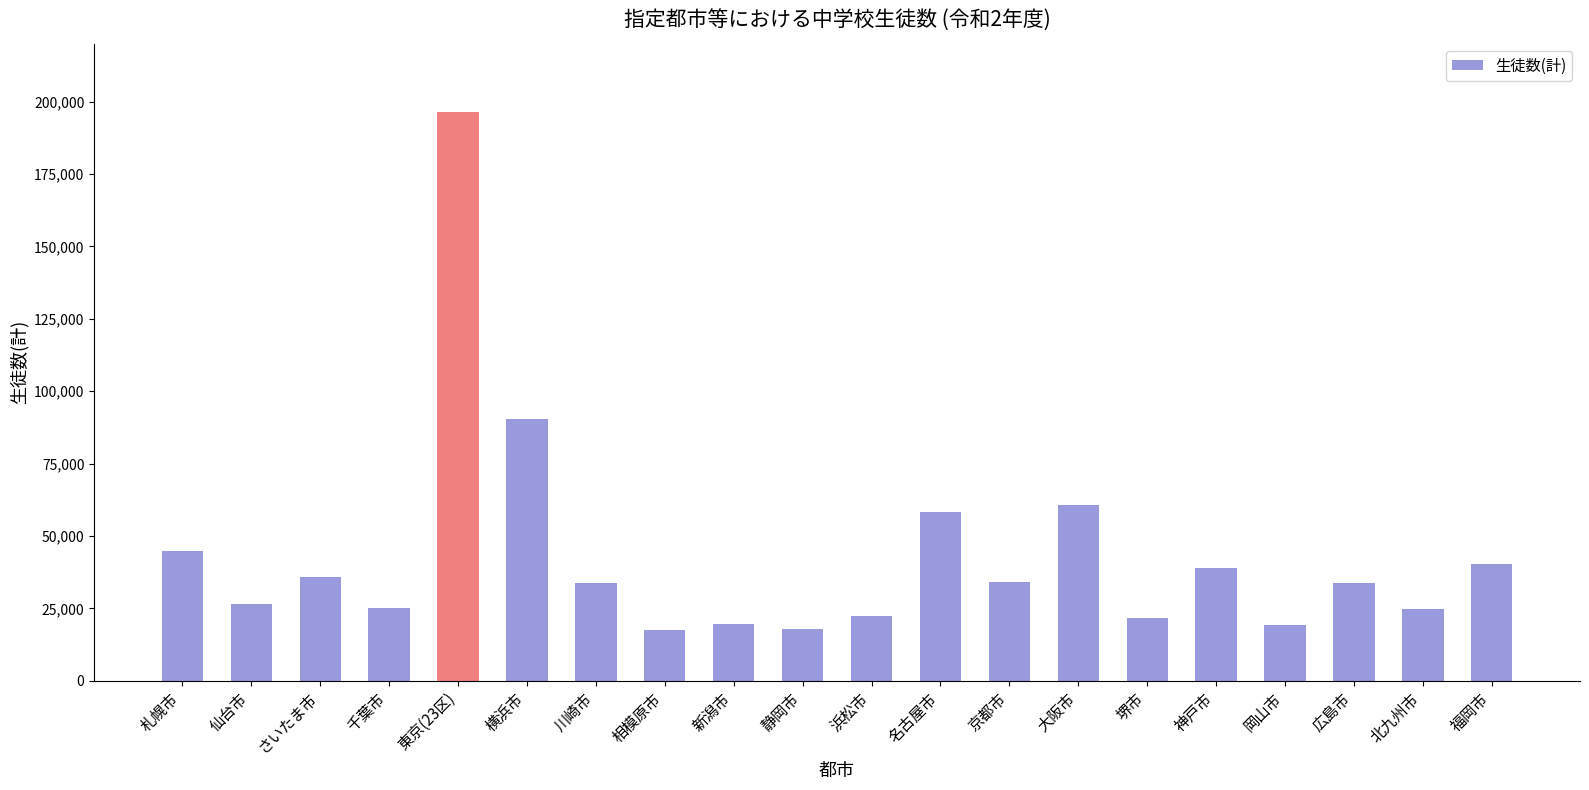

Is it true that the value at 東京(23区) is 320504?

False